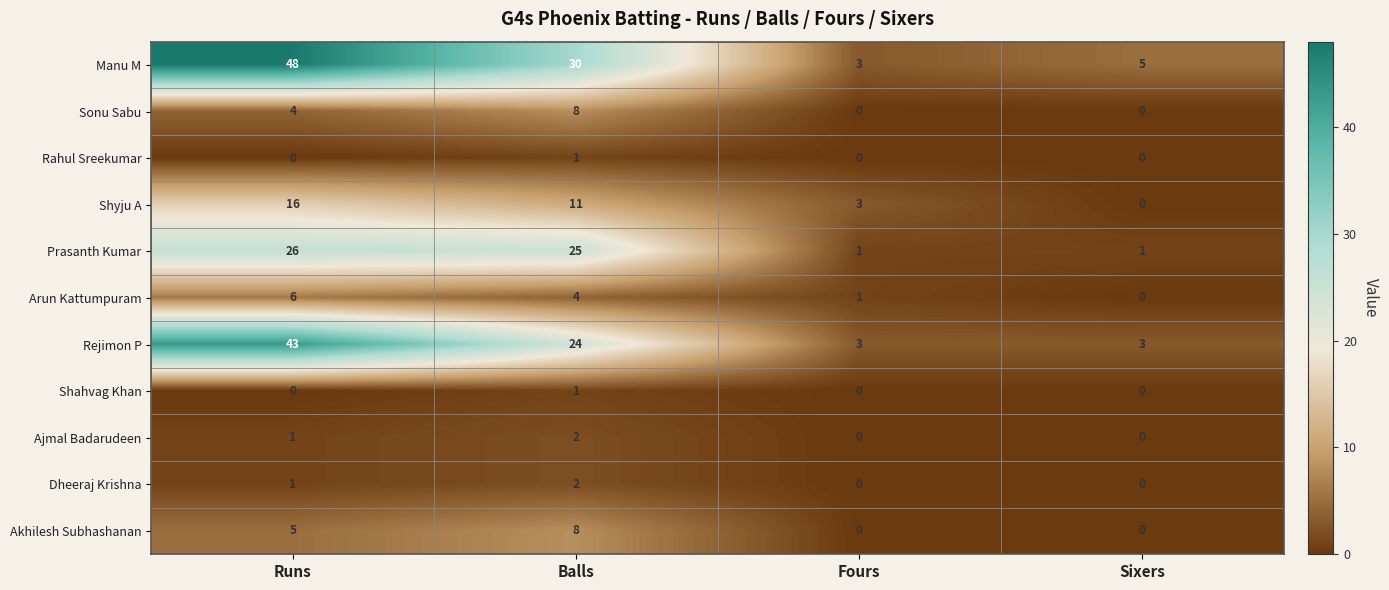

How many positive values does the Dheeraj Krishna series have?

2